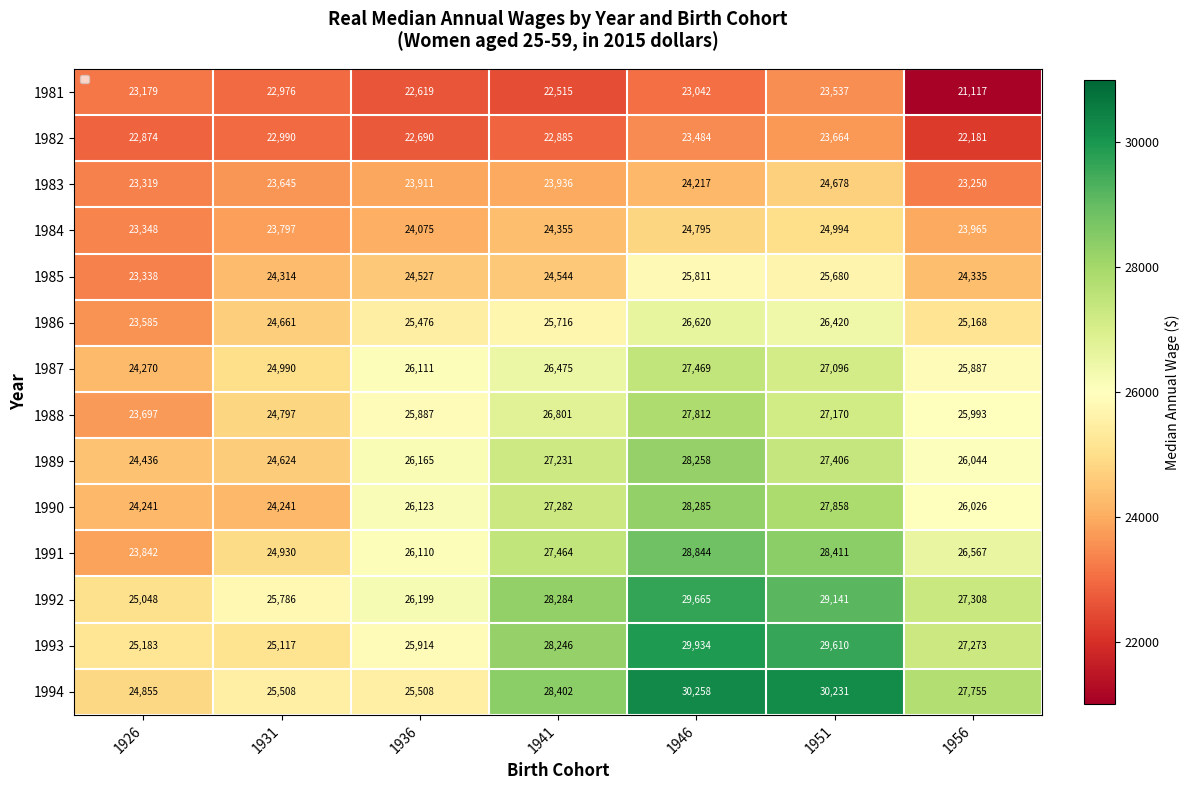

What is the average value of the 1984 series?

24190